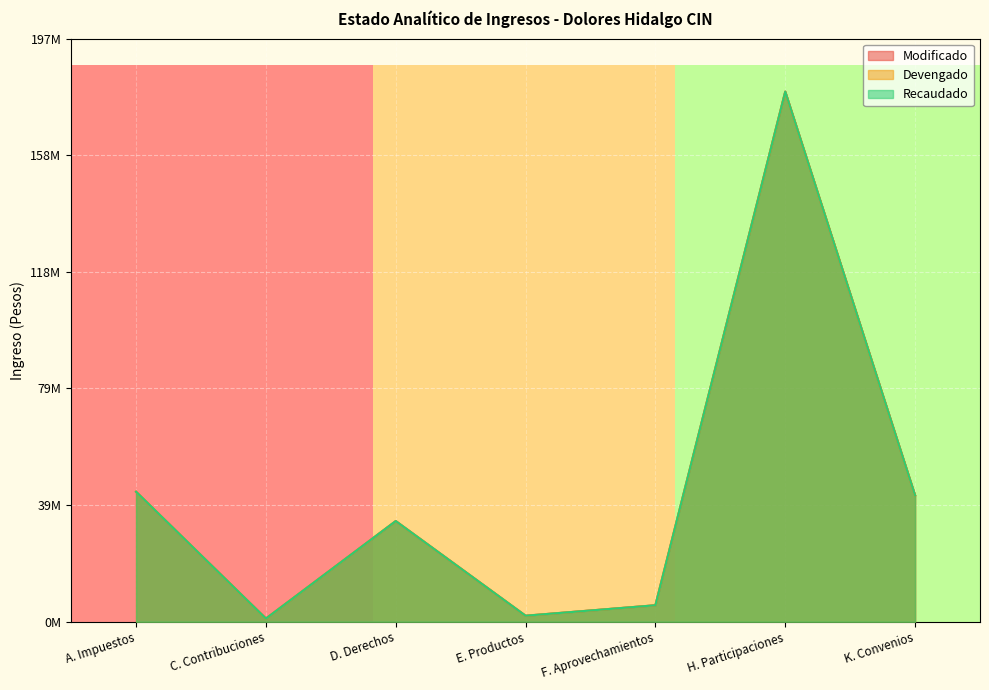

What is the total value across all series at K. Convenios?

128486774.7